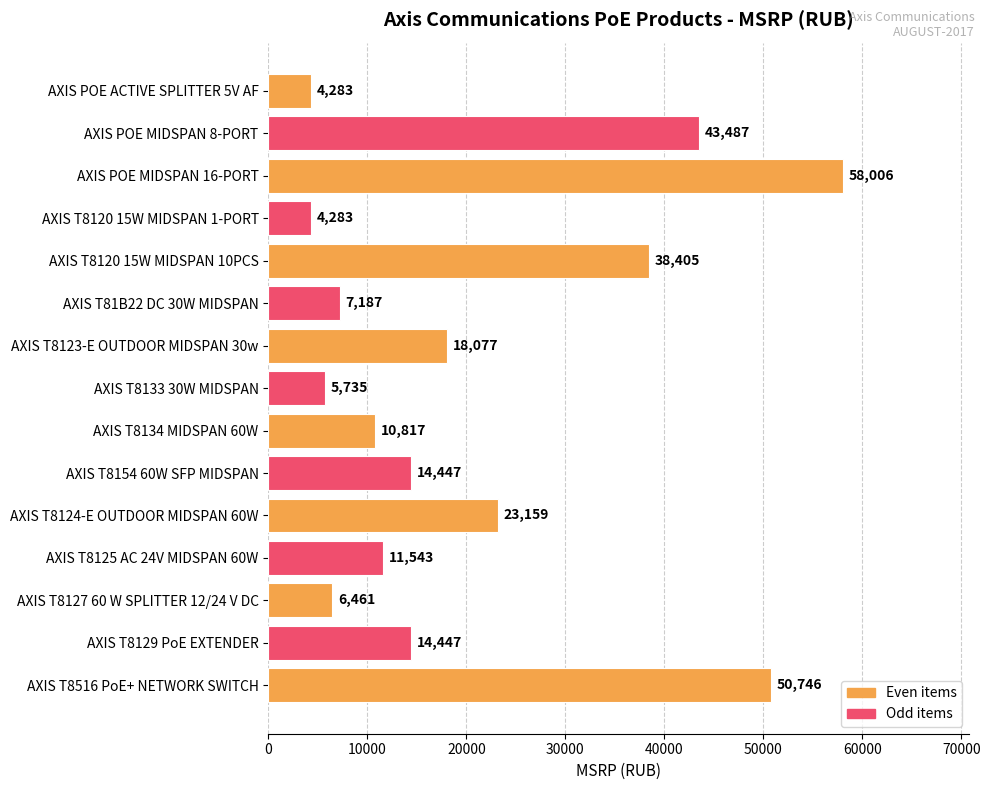

Does the chart contain any negative values?

No